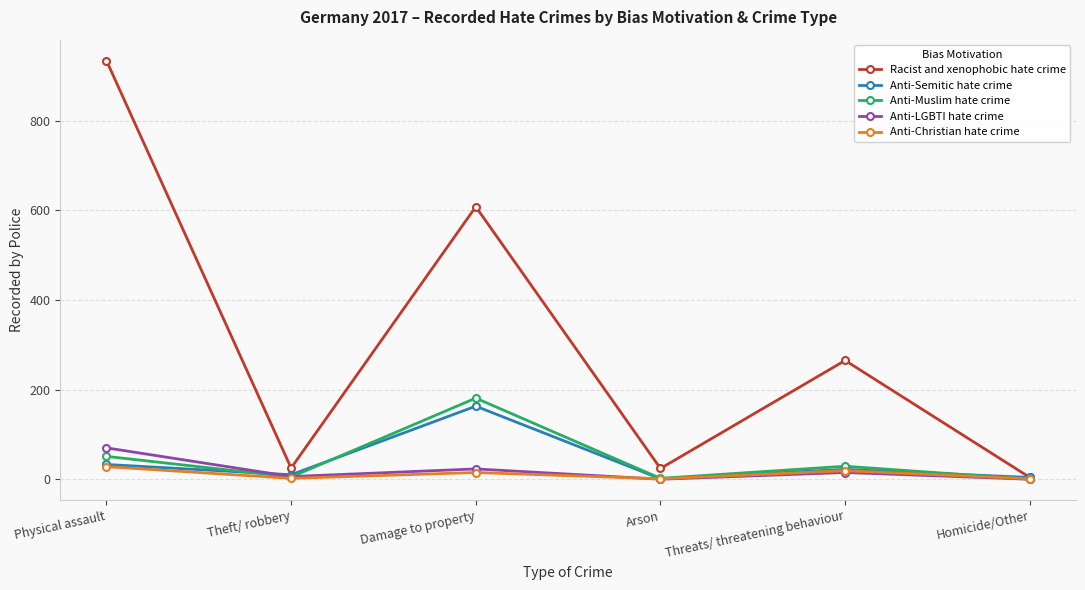

Where is the first local maximum for Anti-Semitic hate crime?

Damage to property